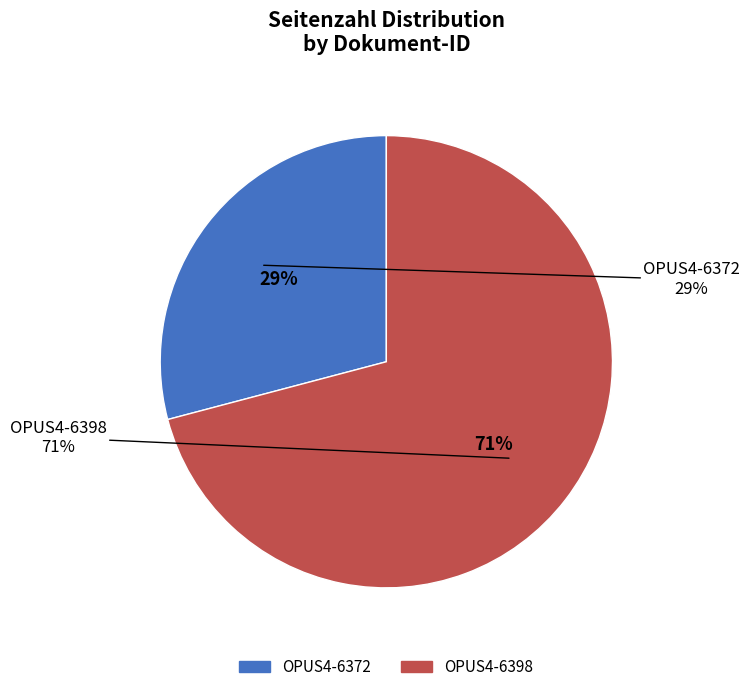

Combined, do OPUS4-6372 and OPUS4-6398 account for over 50%?

Yes